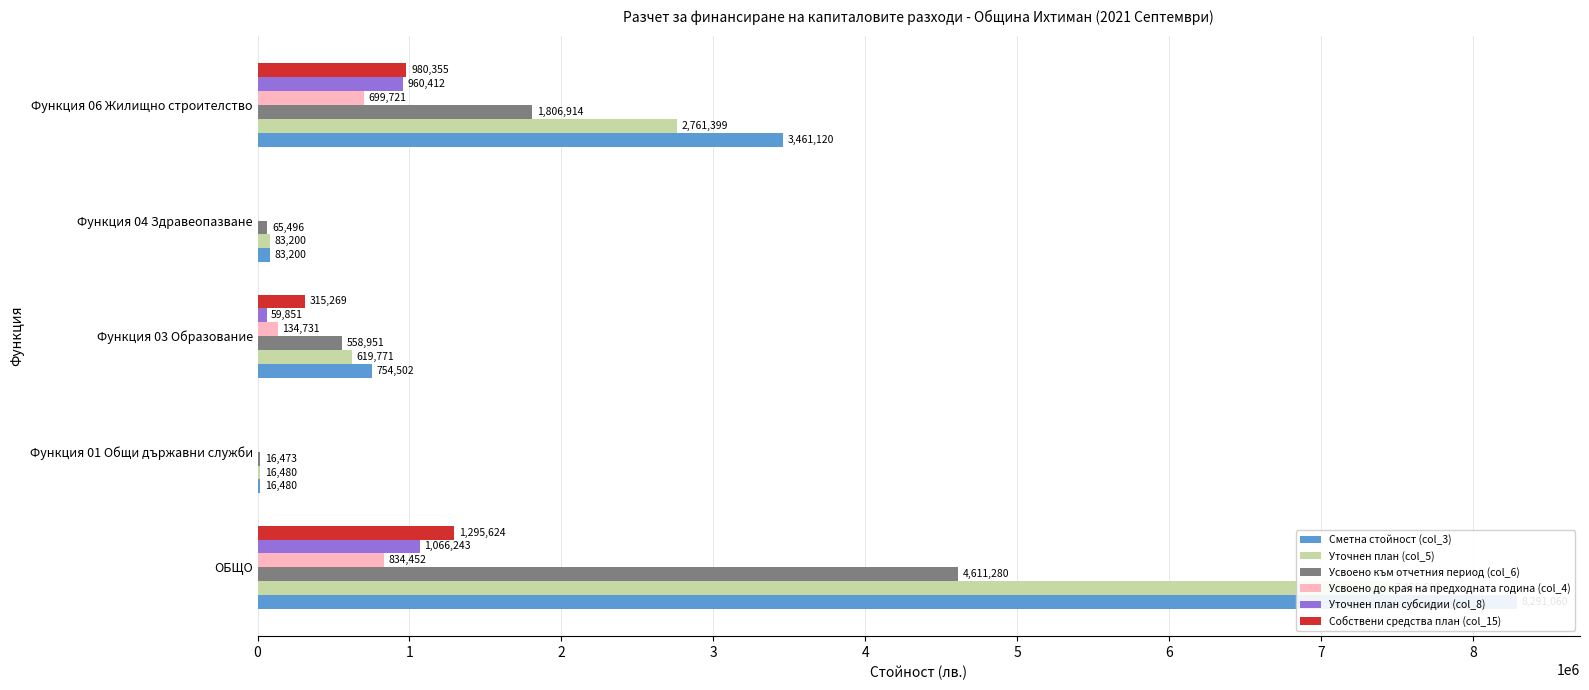

Is the value of Усвоено до края на предходната година (col_4) at Функция 06 Жилищно строителство greater than the value of Уточнен план (col_5) at Функция 03 Образование?

Yes